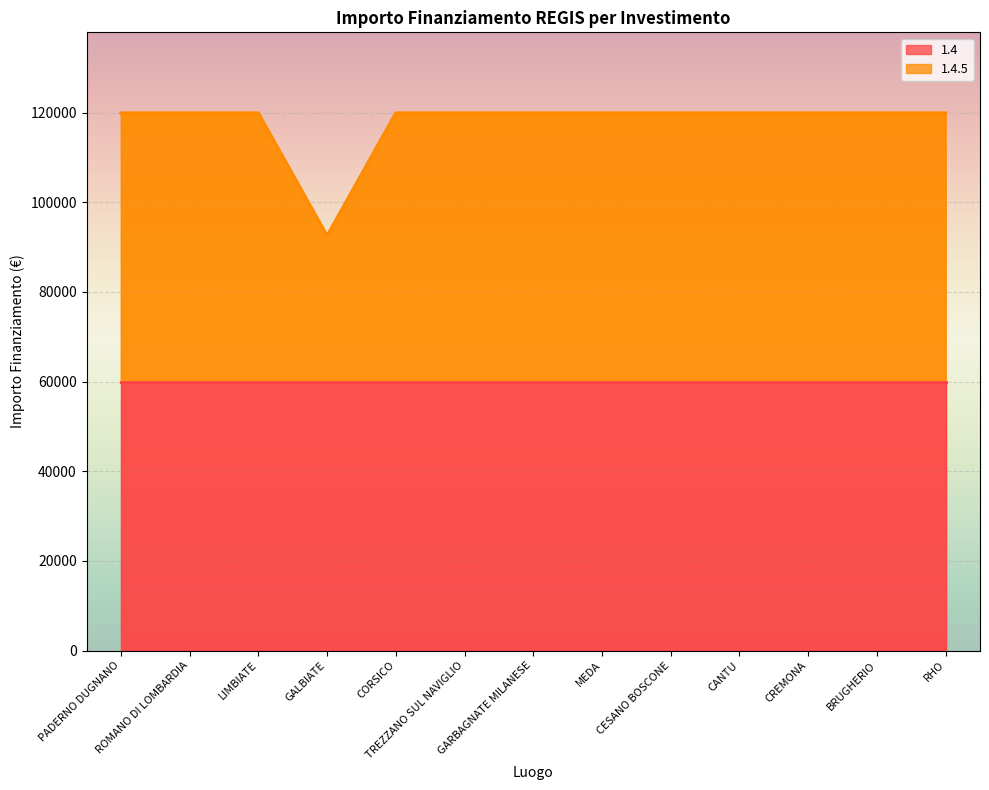

Reading right to left, list all the values displayed in this chart.

RHO=119932	BRUGHERIO=119932	CREMONA=119932	CANTU=119932	CESANO BOSCONE=119932	MEDA=119932	GARBAGNATE MILANESE=119932	TREZZANO SUL NAVIGLIO=119932	CORSICO=119932	GALBIATE=92555	LIMBIATE=119932	ROMANO DI LOMBARDIA=119932	PADERNO DUGNANO=119932